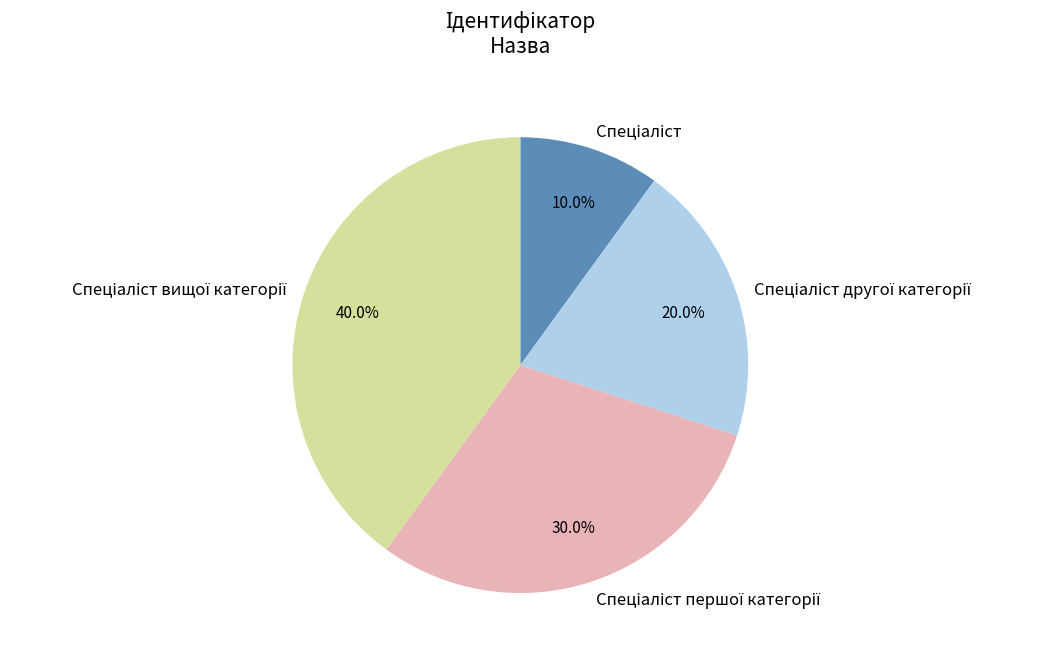

Is there any slice that represents more than half of the pie?

No